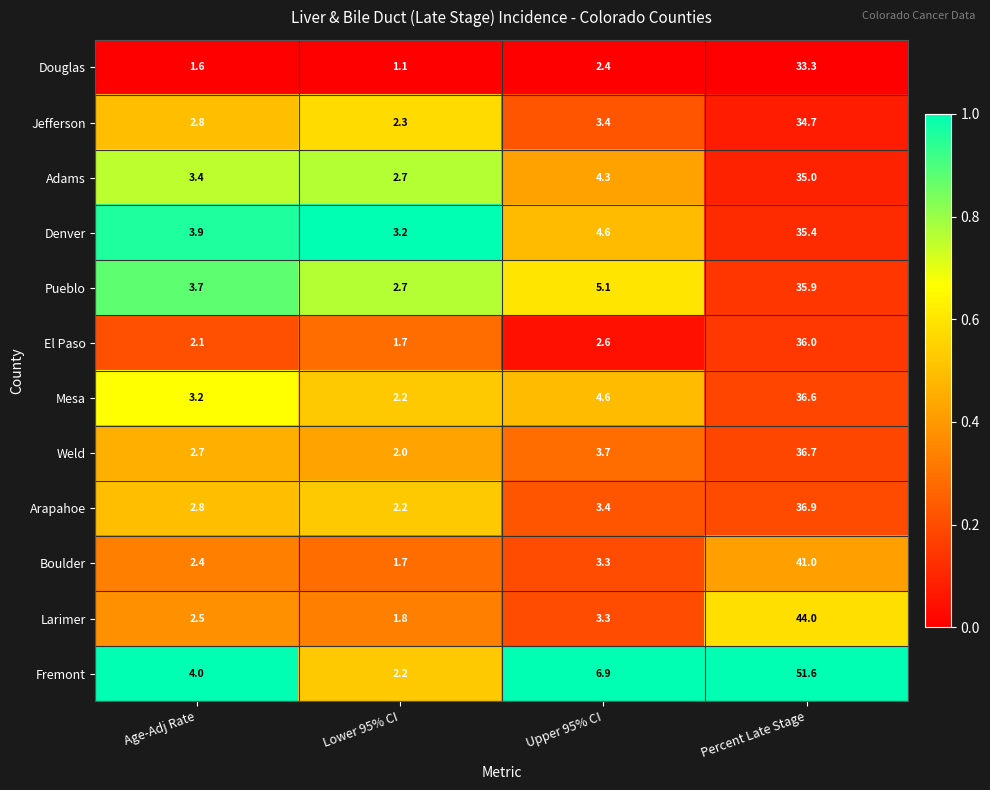

What is the difference between the second highest and second lowest values in the Arapahoe series?

0.6